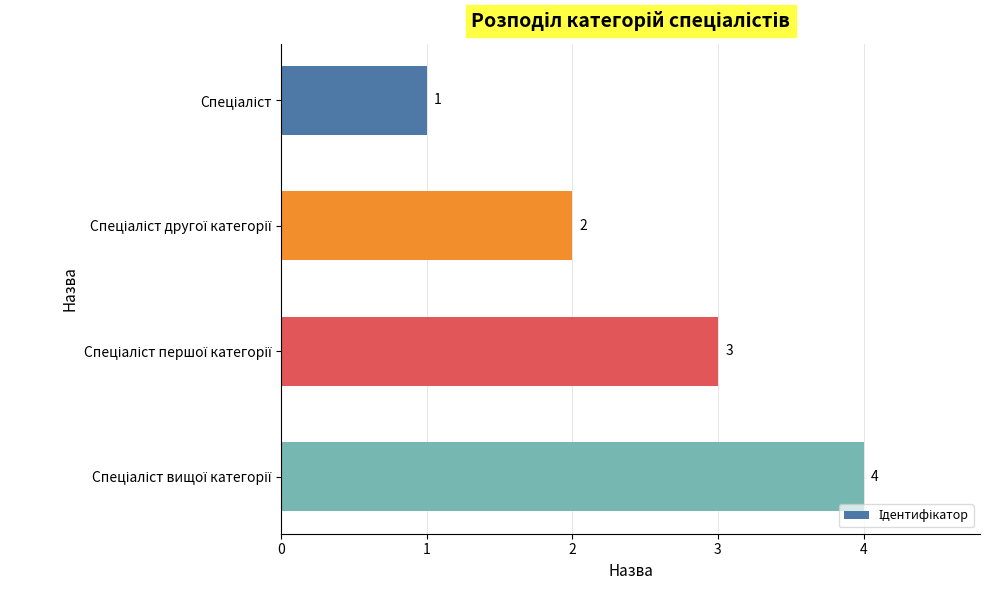

What is the sum of all values?

10